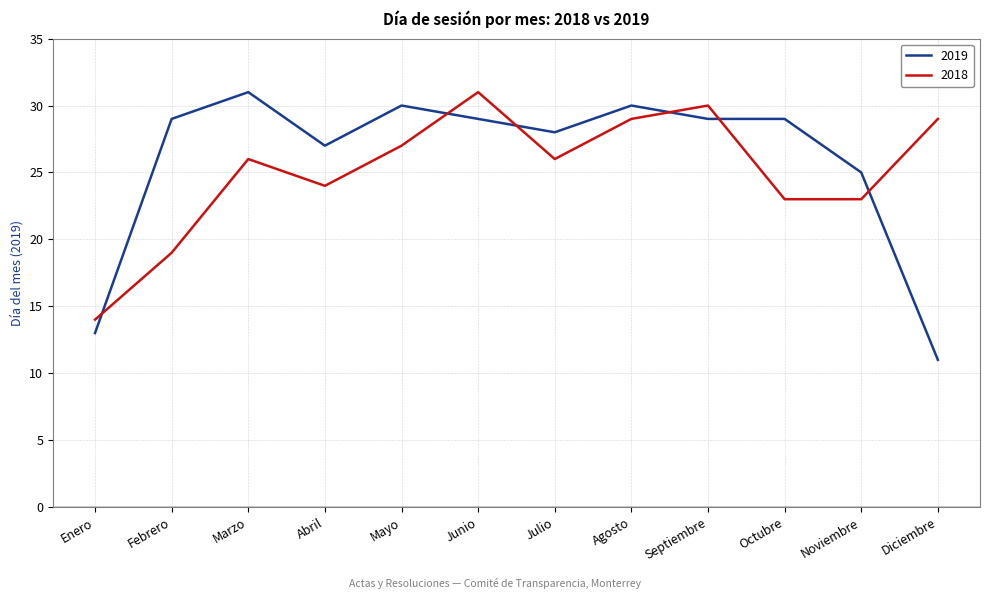

What is the difference between the highest and lowest values at Septiembre?

1